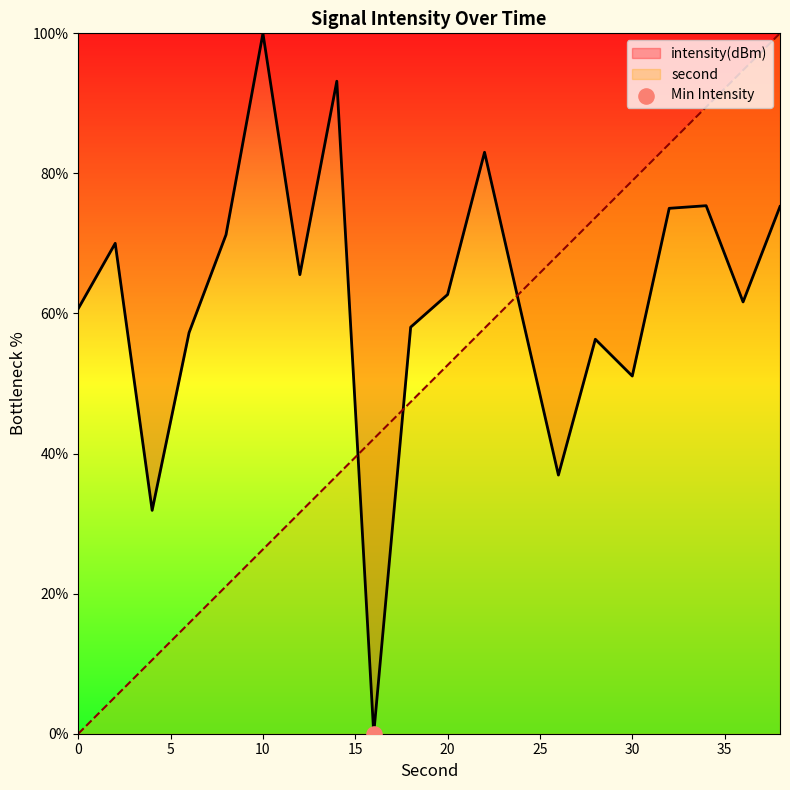

Which series reaches the maximum Y coordinate?

second